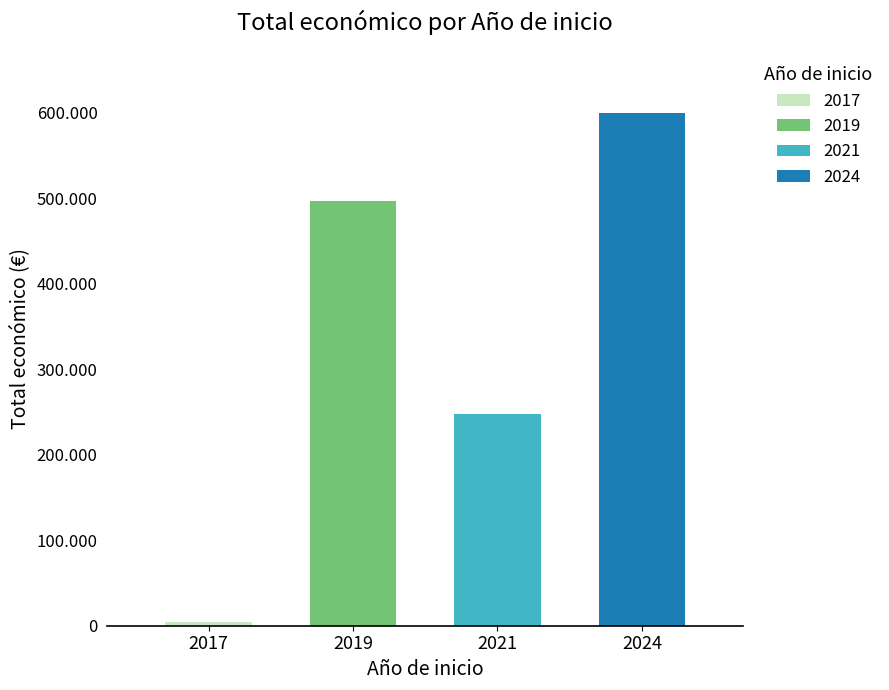

Are the bars horizontal?

No